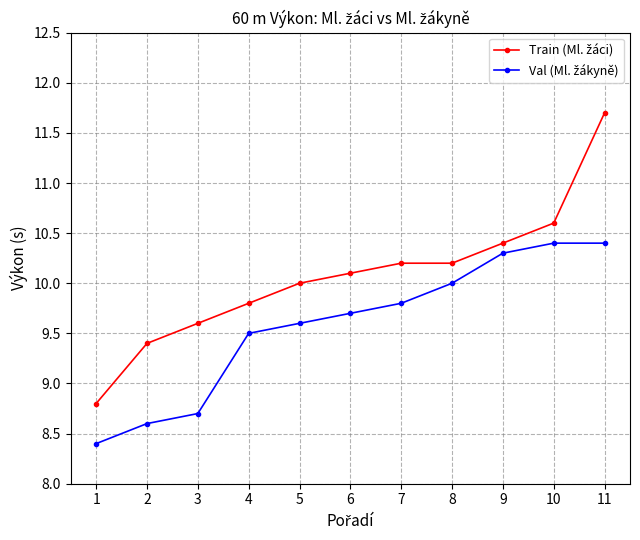

What is the minimum value shown in the chart?

8.4